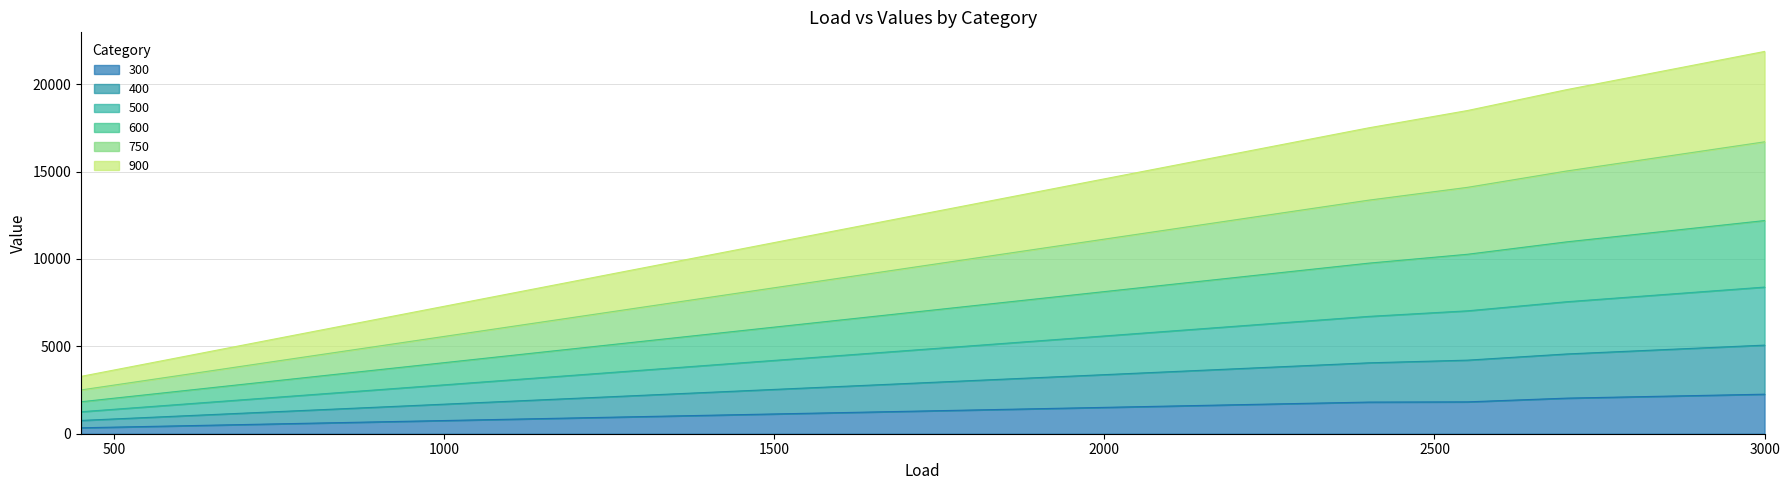

What is the spread (max minus min) of values at 1500?

9808